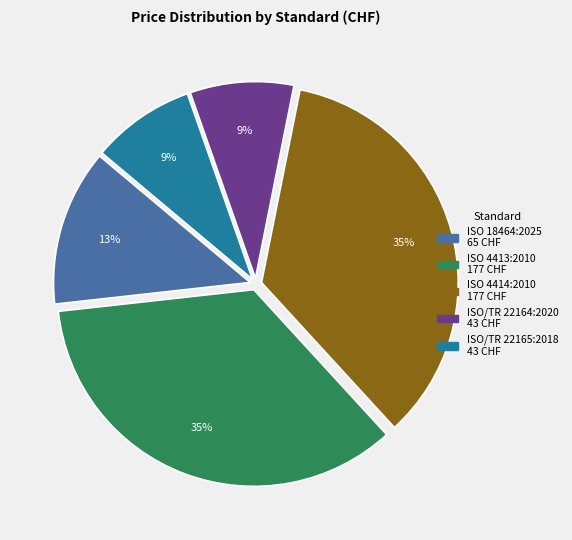

To the nearest percent, what percentage of the pie is ISO/TR 22165:2018?

9%